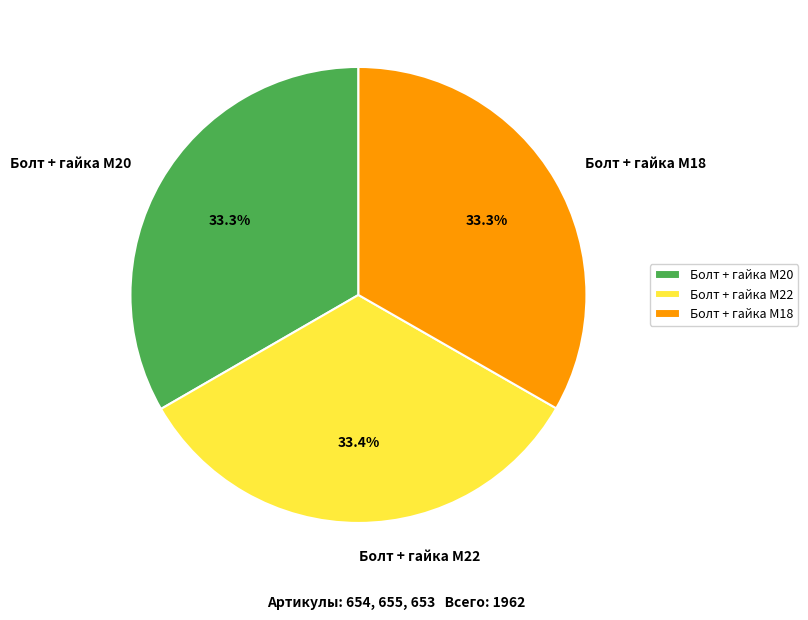

Does any single category account for the majority?

No